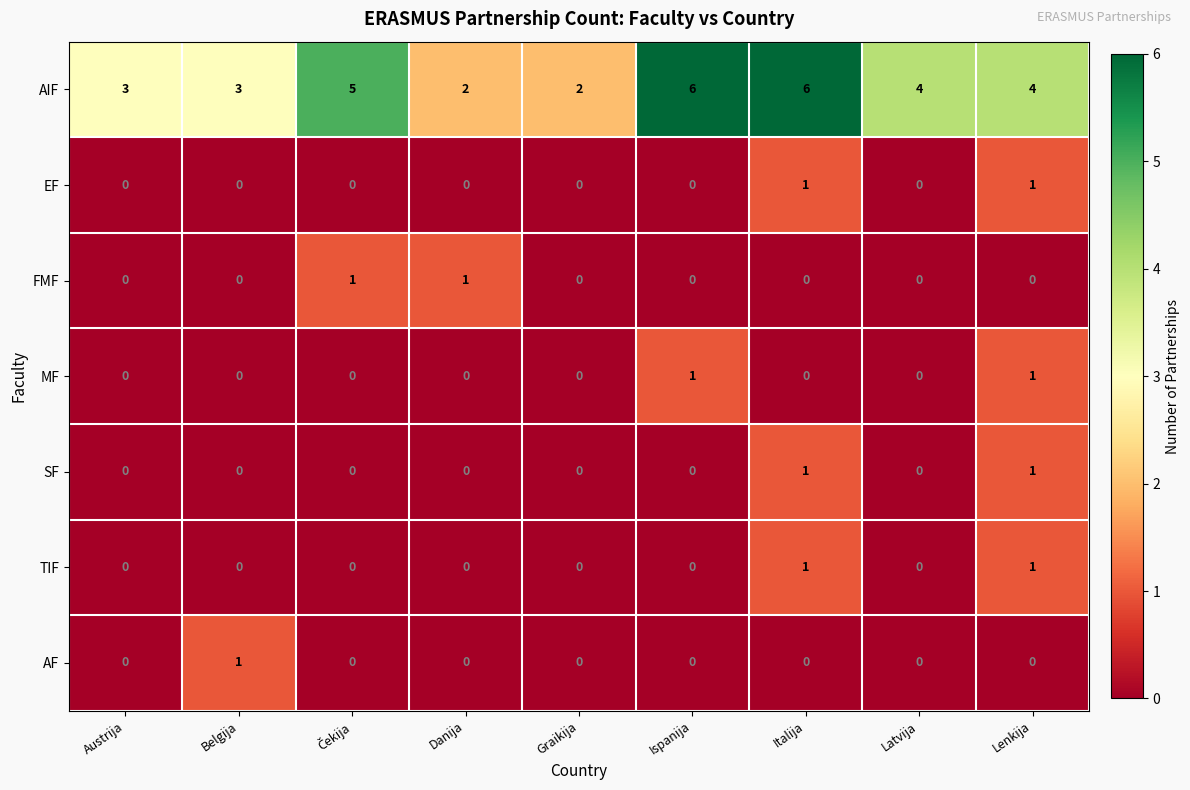

The value of AF at Belgija is 1. True or false?

True